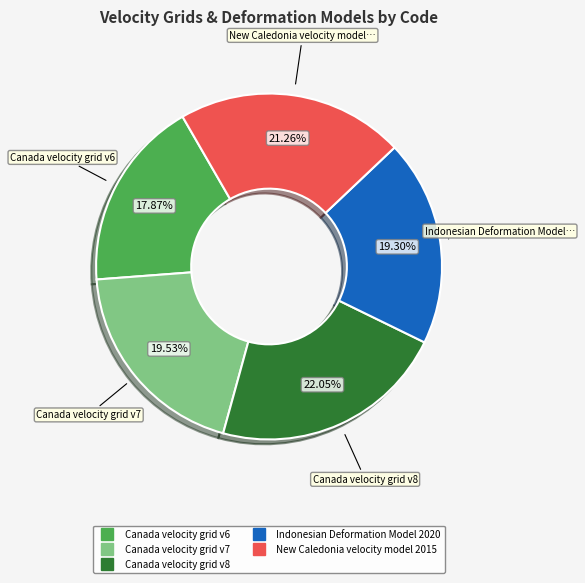

Is Indonesian Deformation Model 2020 the majority of the pie?

No